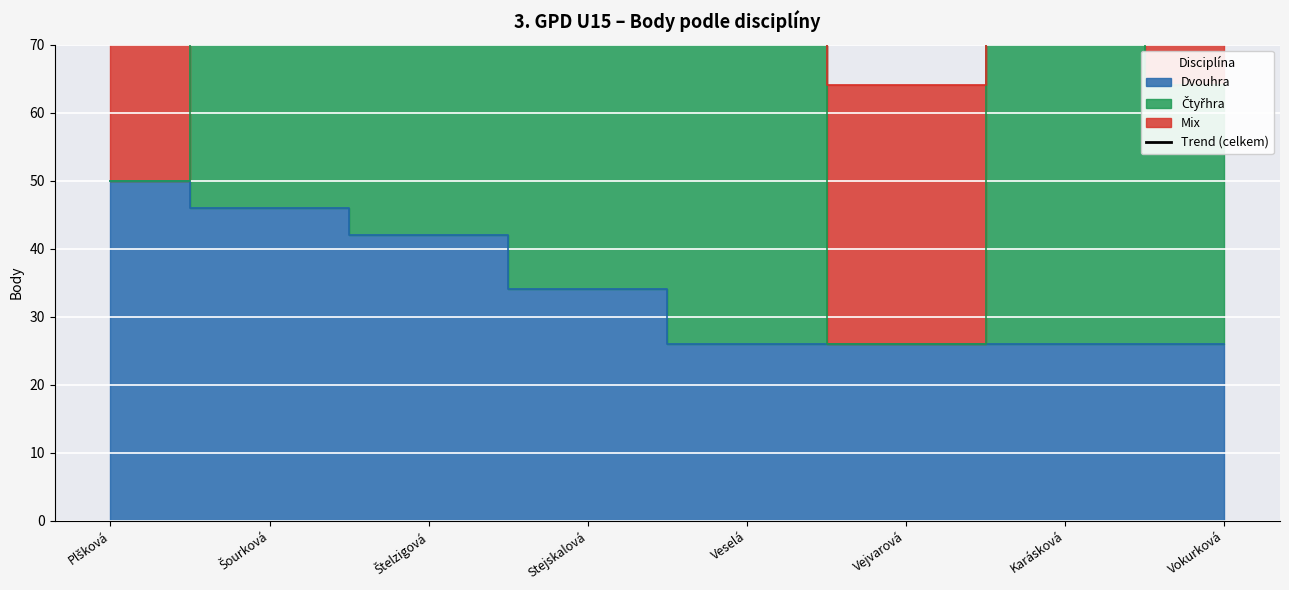

How many lines are shown in the chart?

1